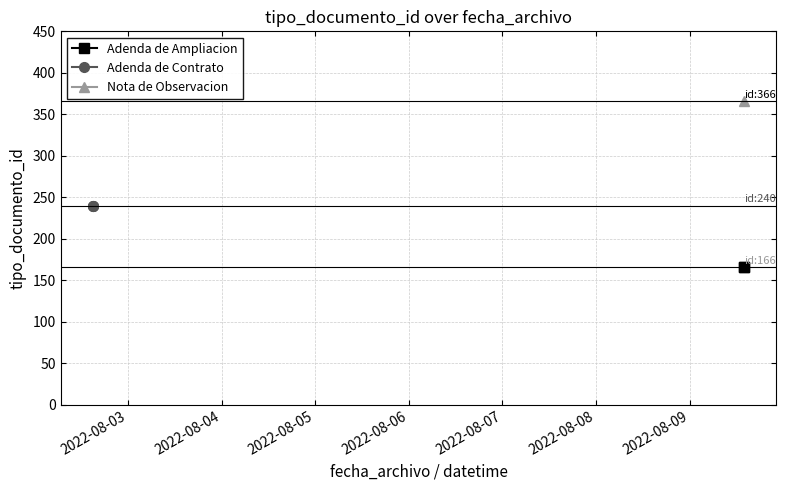

The value at 2022-08-02 15:04:23 is 240. True or false?

True